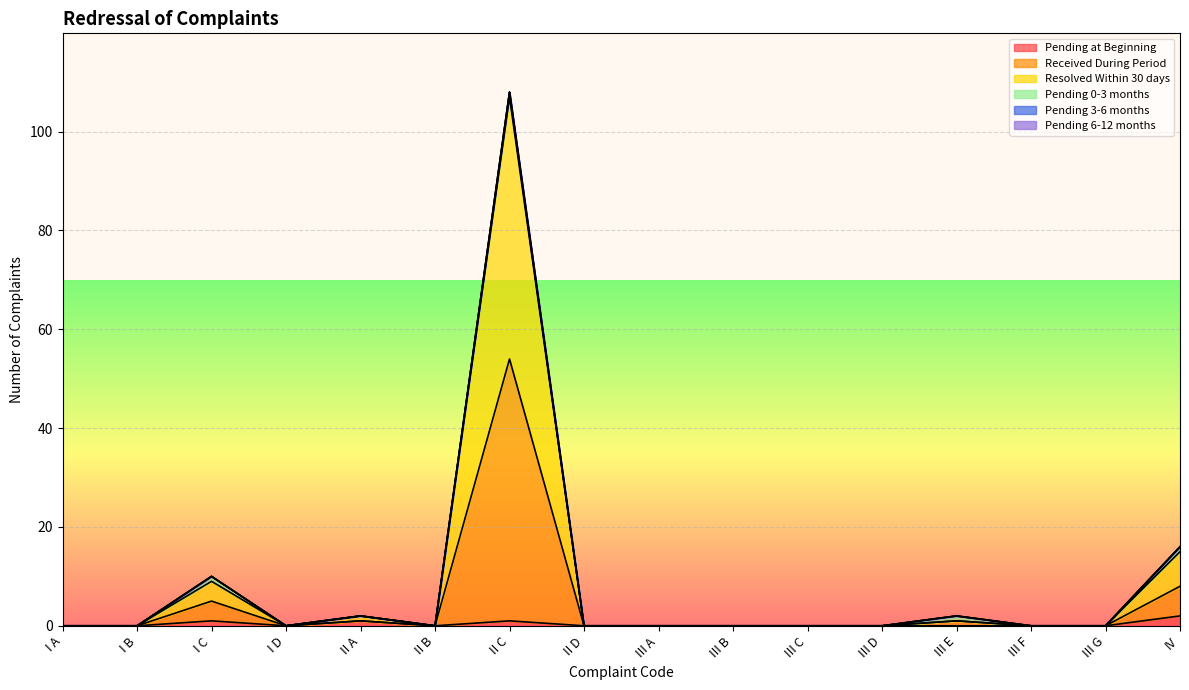

Between III B and III D, which is larger?

III B